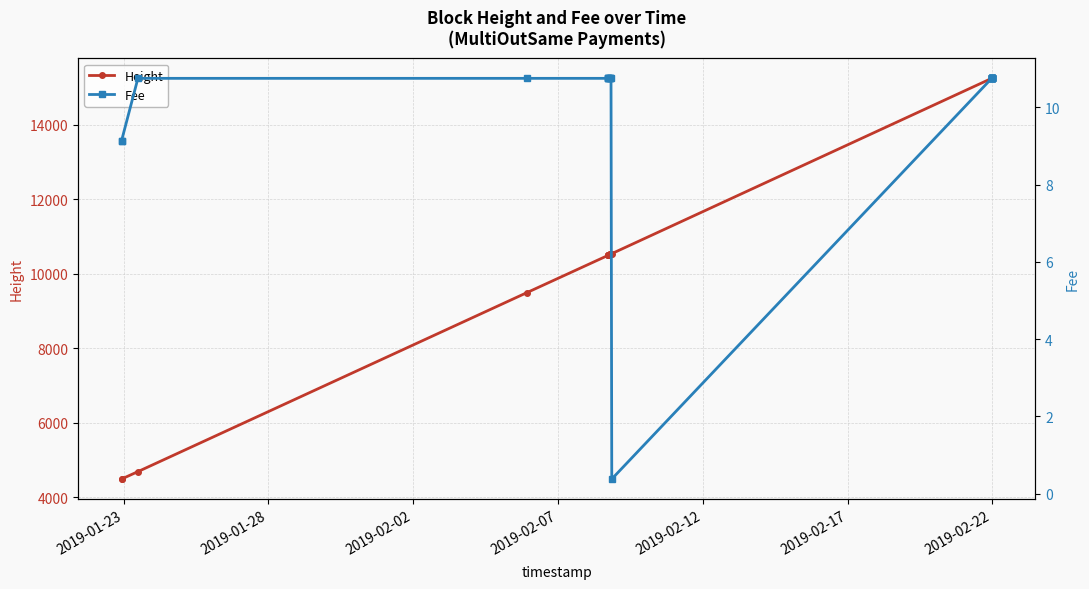

True or false: Fee has more than 1 interior local peaks.

False